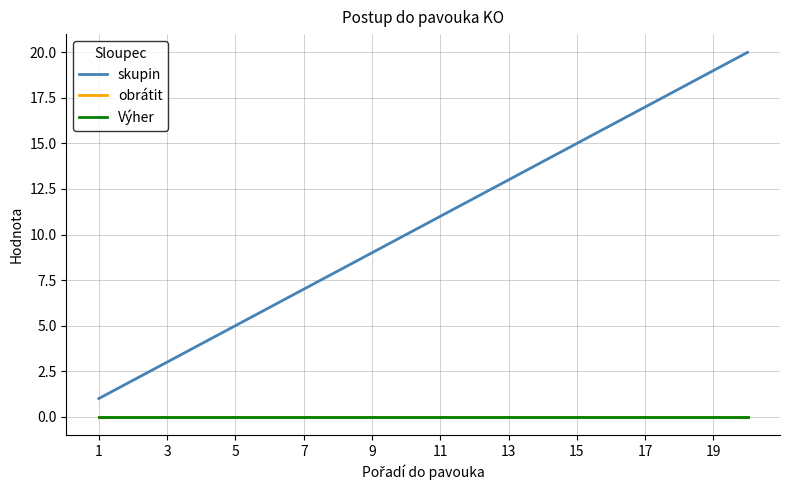

Reading right to left, list all the values displayed in this chart.

skupin: 20	19	18	17	16	15	14	13	12	11	10	9	8	7	6	5	4	3	2	1
obrátit: 0	0	0	0	0	0	0	0	0	0	0	0	0	0	0	0	0	0	0	0
Výher: 0	0	0	0	0	0	0	0	0	0	0	0	0	0	0	0	0	0	0	0